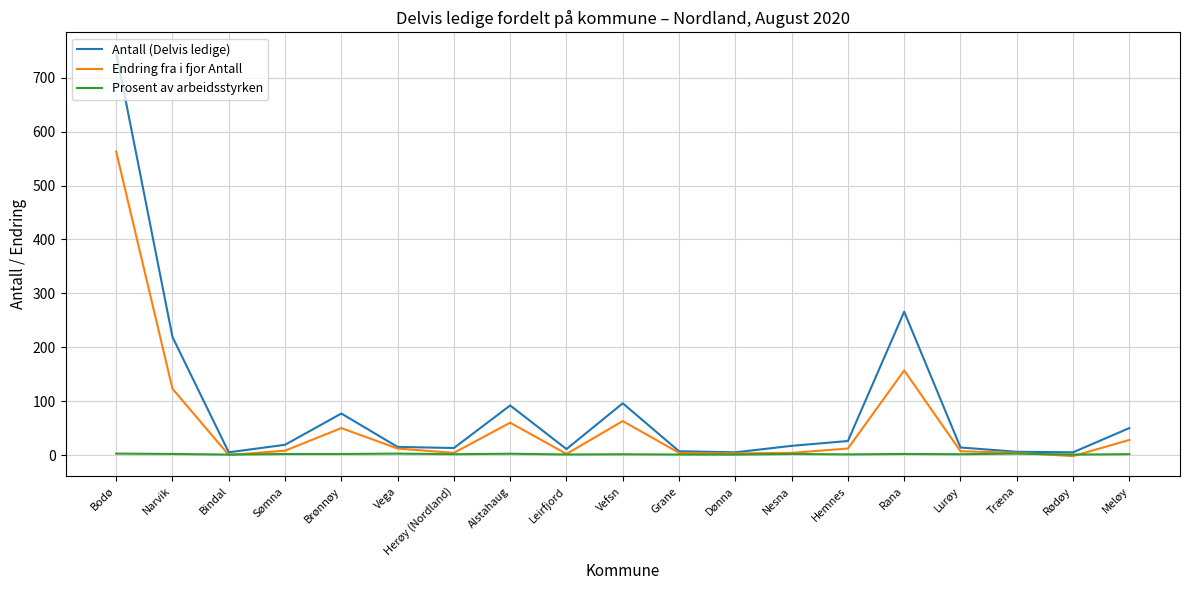

Rank the series by their maximum value, from highest to lowest.

Antall (Delvis ledige), Endring fra i fjor Antall, Prosent av arbeidsstyrken